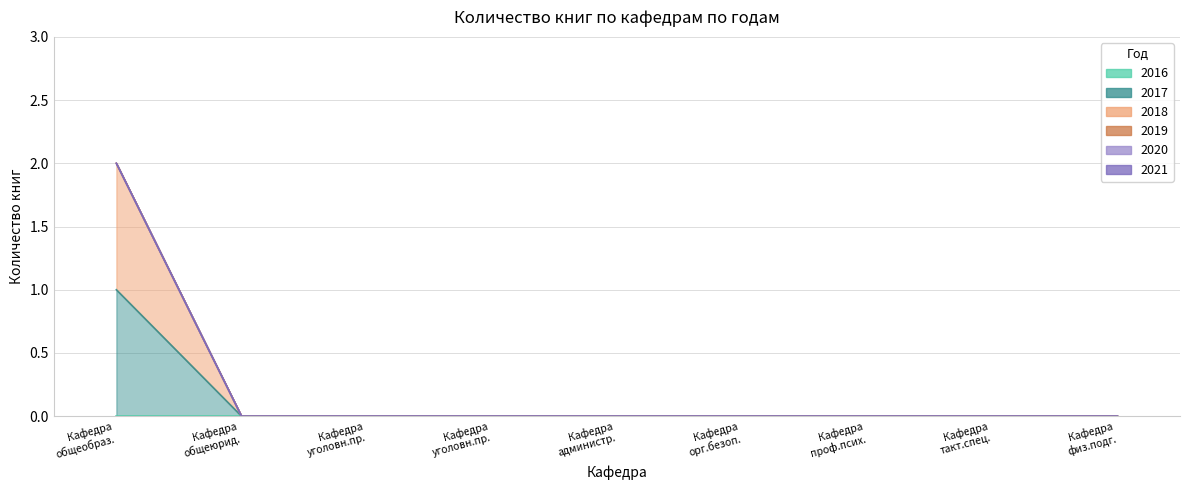

Which series has the largest total across all categories?

2017